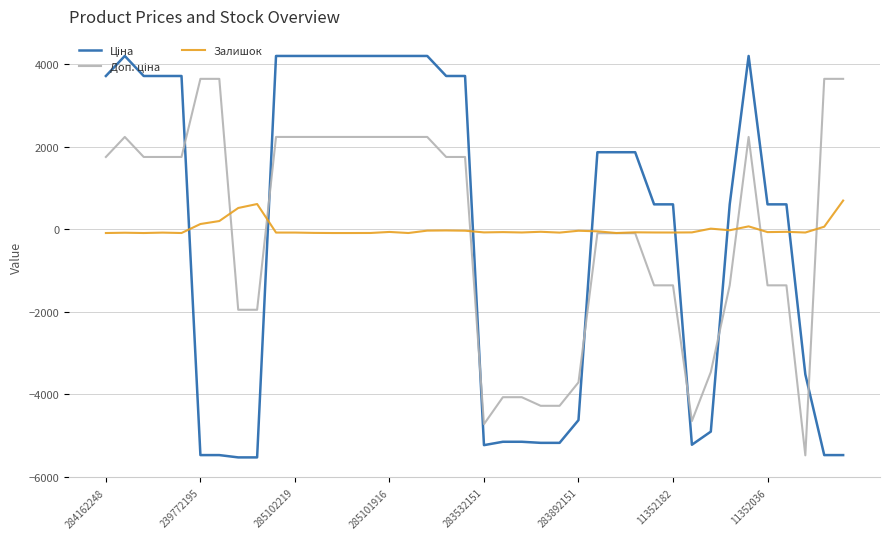

How many lines are shown in the chart?

3